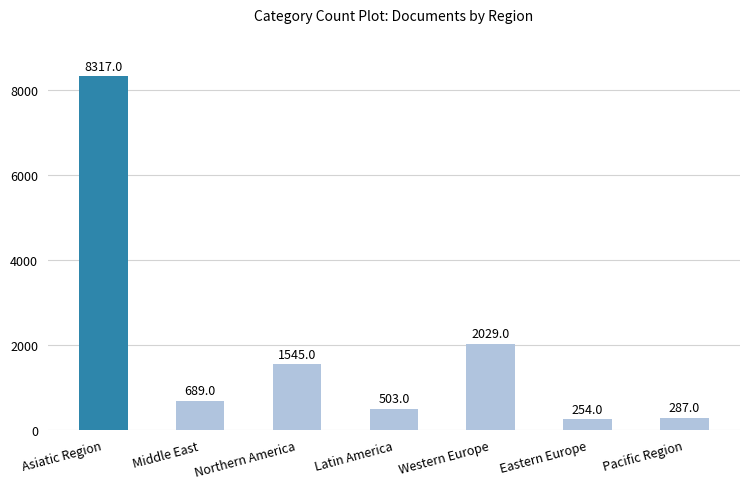

What is the label of the 7th bar from the right?

Asiatic Region